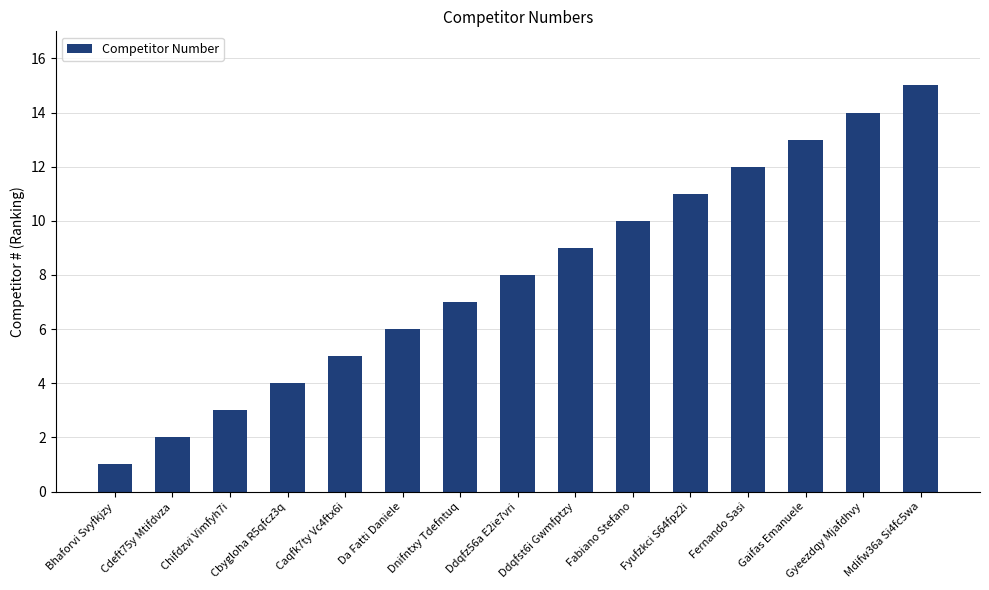

How many values are below 8?

7